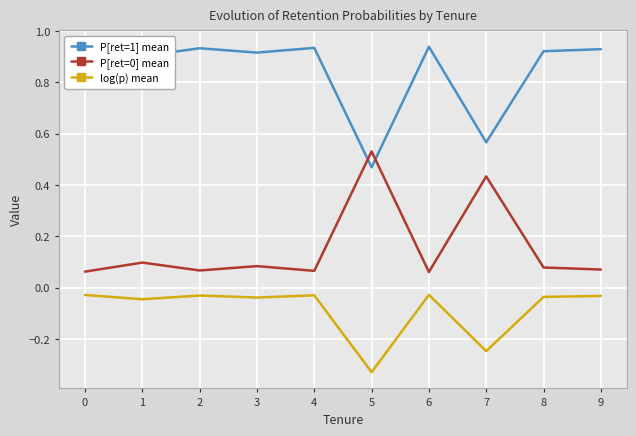

Is this an area chart (filled region under the line)?

No